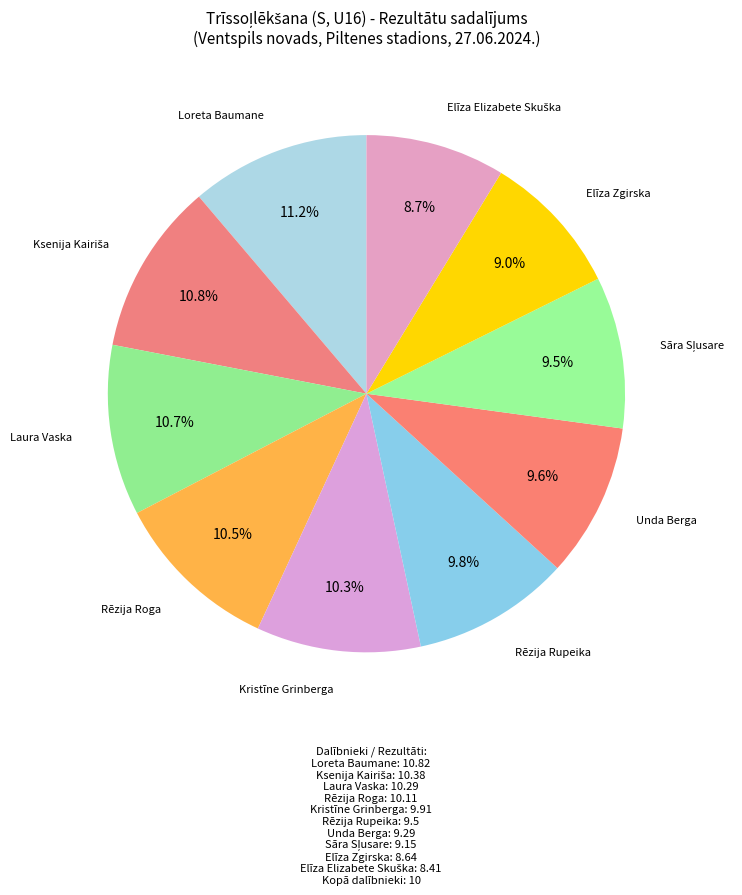

How many slices are in this pie chart?

10